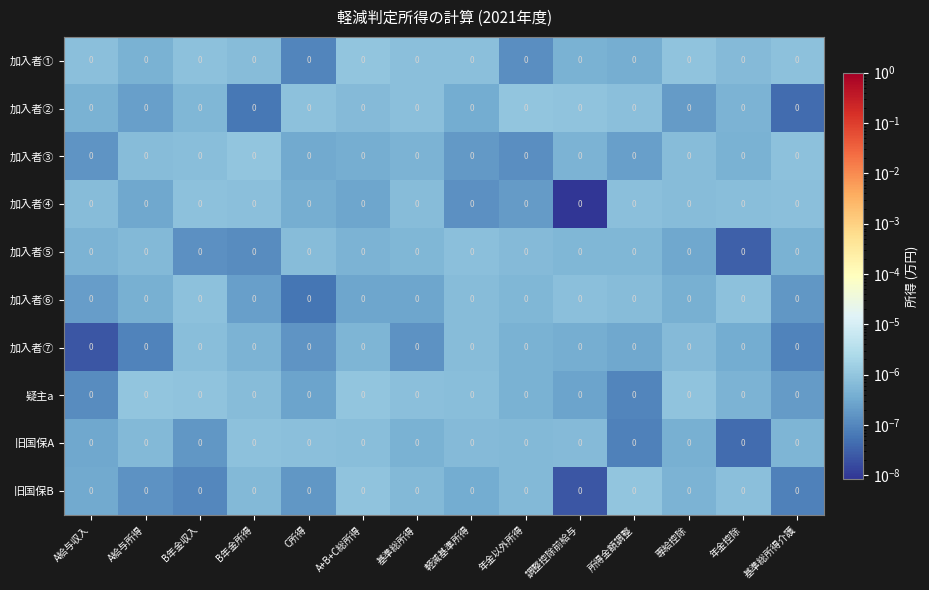

True or false: 旧国保B has a value of 0.0 at 基準総所得.

True